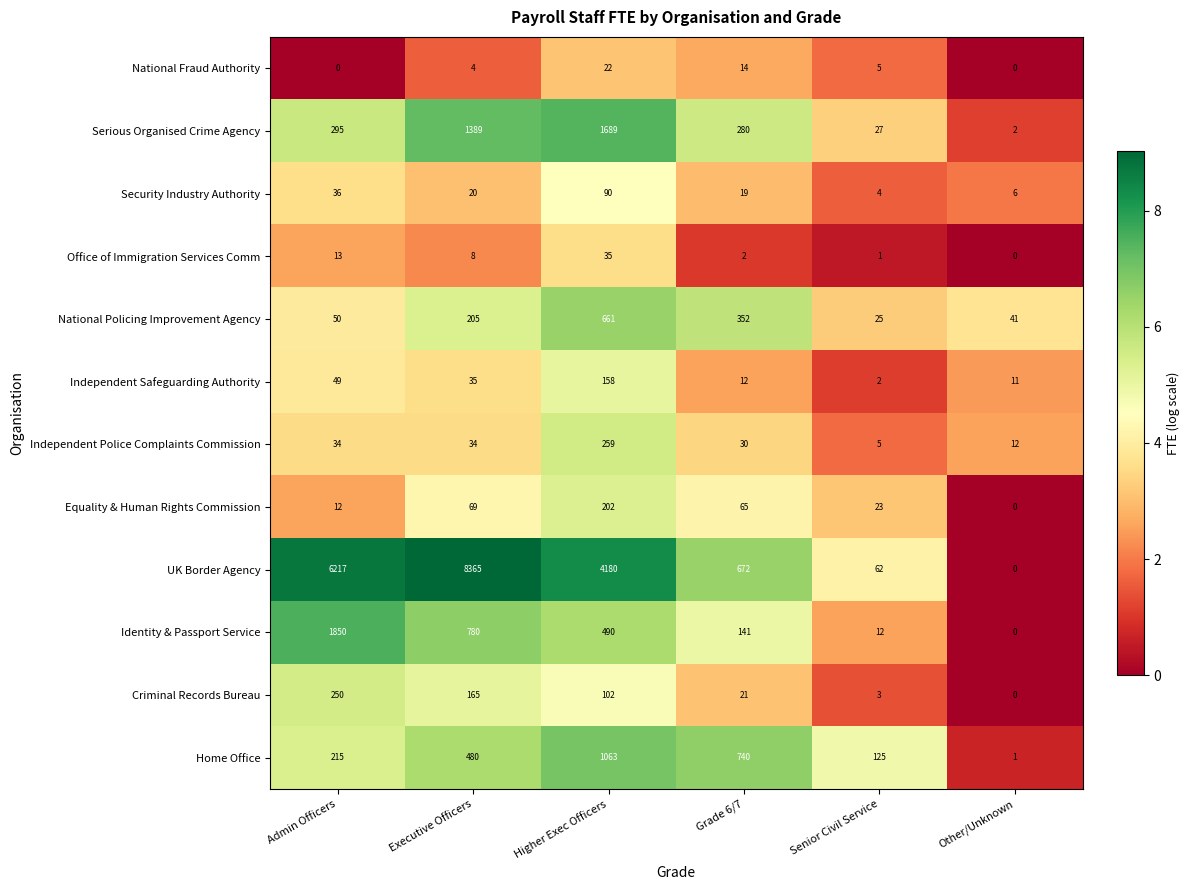

Which series changed the most between Higher Exec Officers and Senior Civil Service?

UK Border Agency